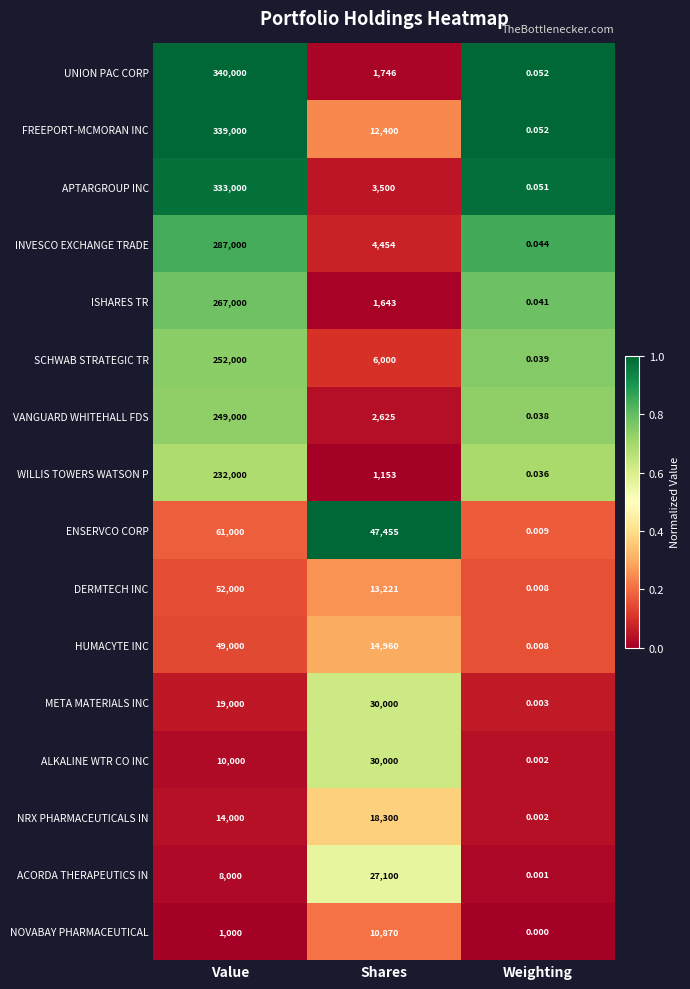

Which series has the widest spread of values?

UNION PAC CORP